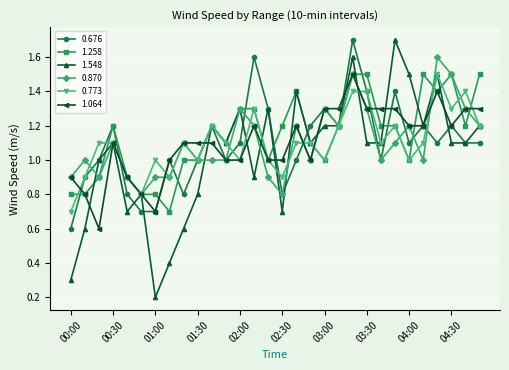

True or false: 0.773 has more than 2 interior local peaks.

True